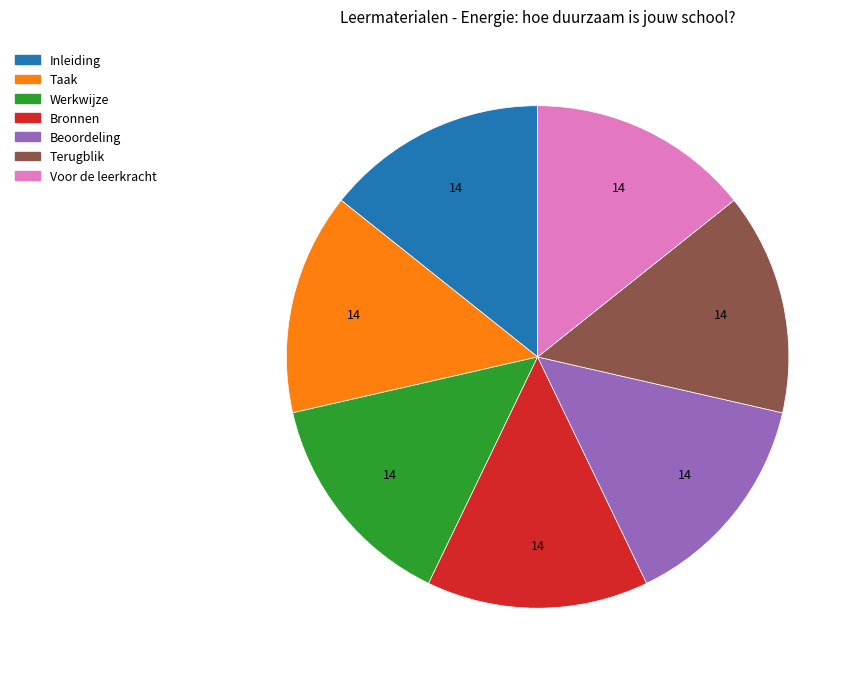

Approximately how many times larger is the value at Taak compared to Voor de leerkracht?

1.0